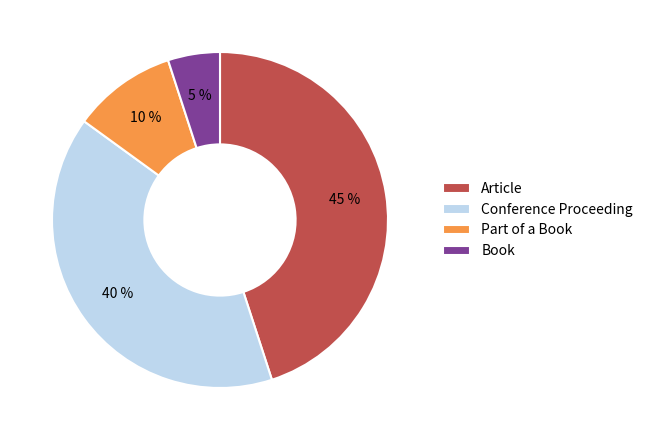

To the nearest percent, what percentage of the pie is Book?

5%